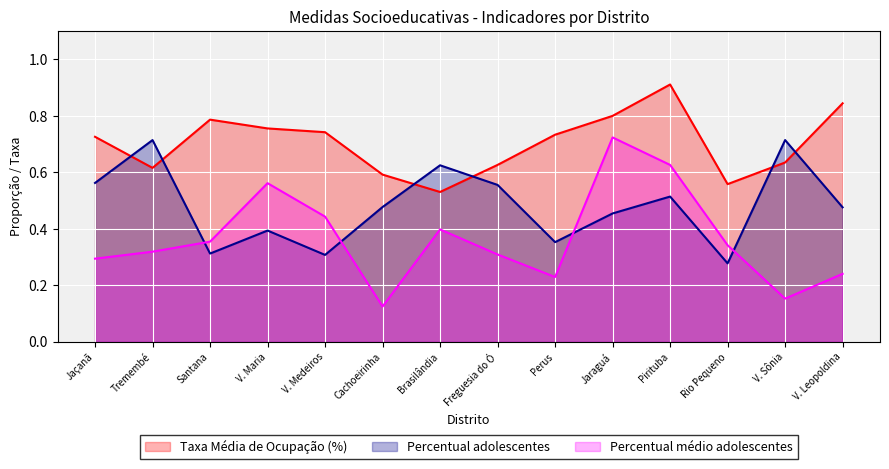

How many intersections are there between Taxa Média de Ocupação (%) and Percentual adolescentes?

6